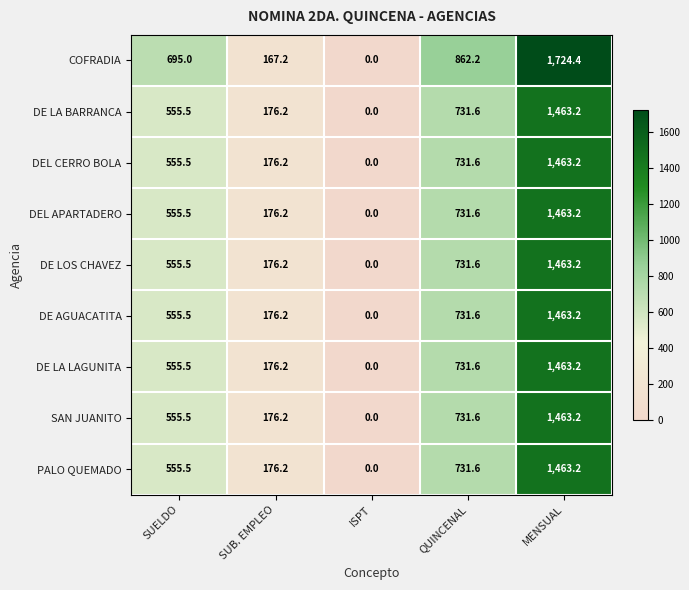

List the labels in order of PALO QUEMADO value, largest first.

MENSUAL, QUINCENAL, SUELDO, SUB. EMPLEO, ISPT